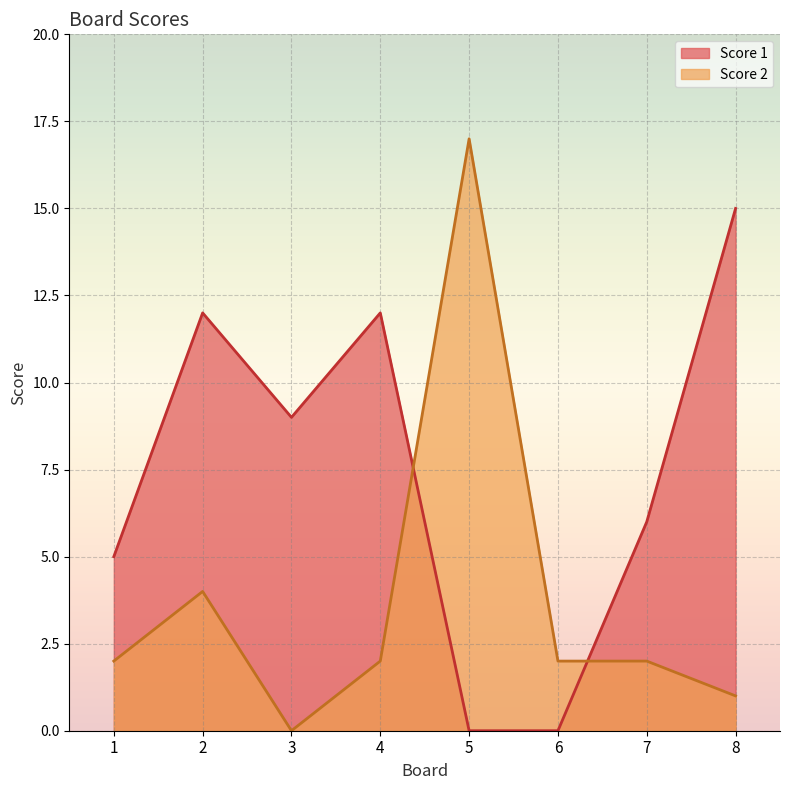

Which label corresponds to the largest value in the chart?

5